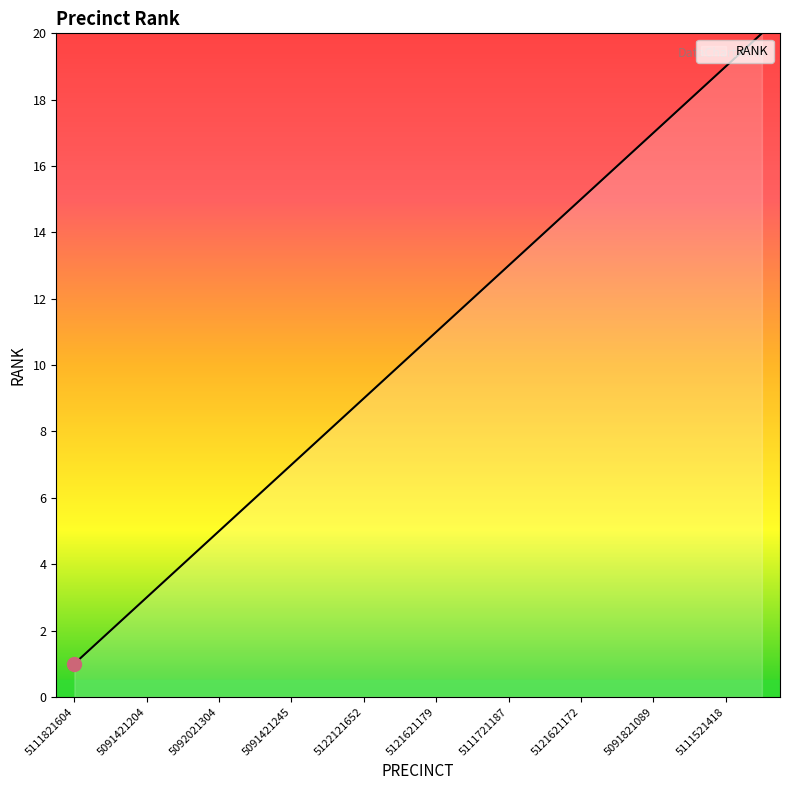

How many series are shown in this chart?

1